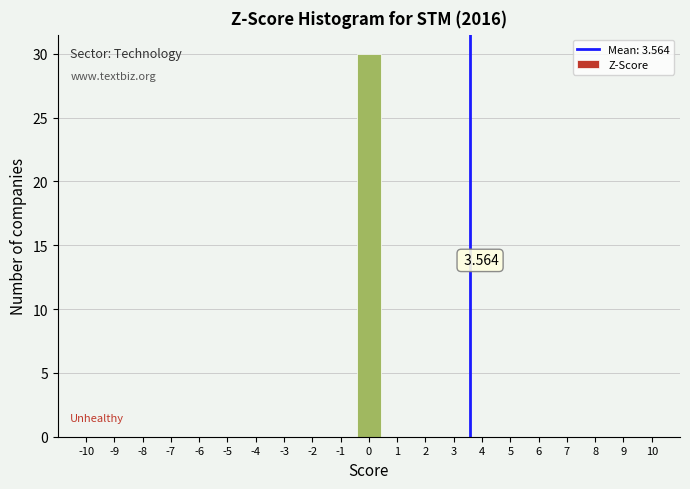

Over which range of the x-axis is the bar tallest?

-0.5 to 0.5